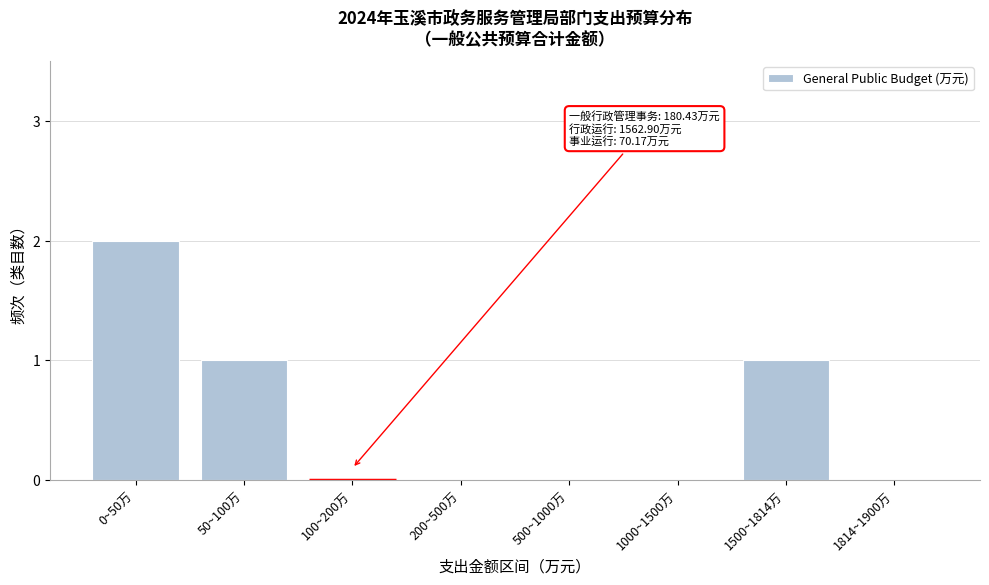

Reading left to right, what are all the values shown in this chart?

0~50万=2	50~100万=1	100~200万=0	200~500万=0	500~1000万=0	1000~1500万=0	1500~1814万=1	1814~1900万=0